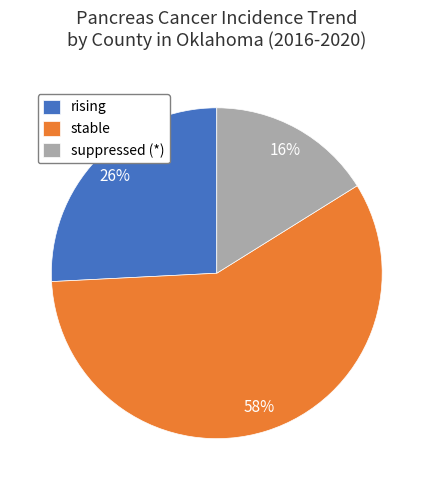

Do stable and rising together represent more than half of the pie?

Yes